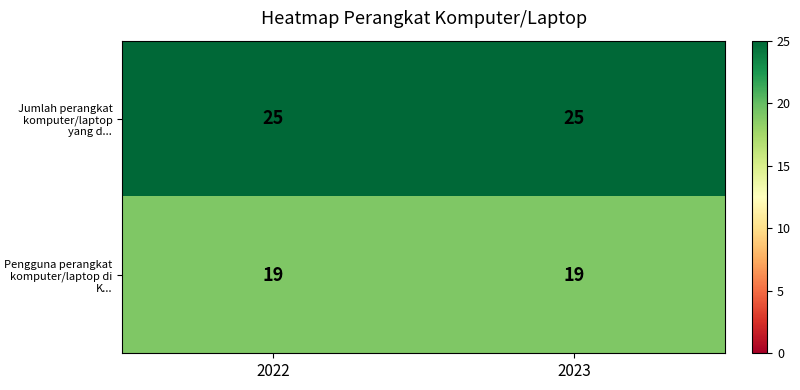

What is the total value across all series at 2022?

44